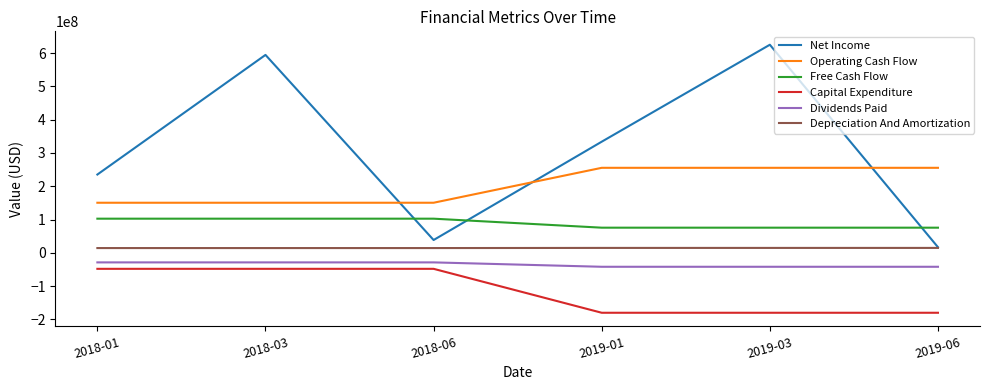

What is the minimum value for Free Cash Flow?

75730500